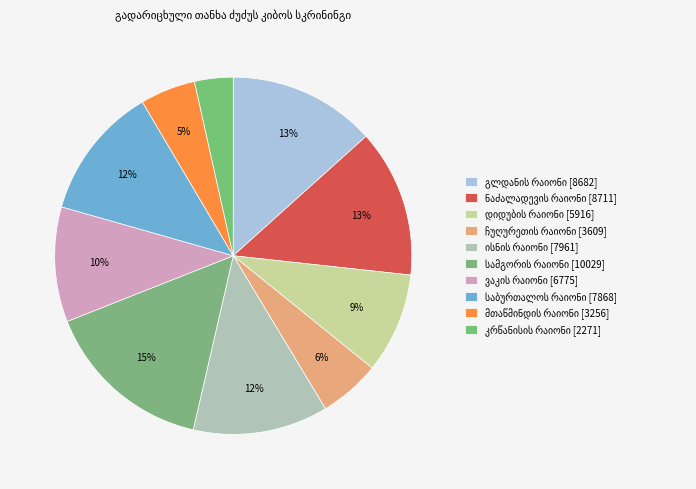

How many slices are in this pie chart?

10